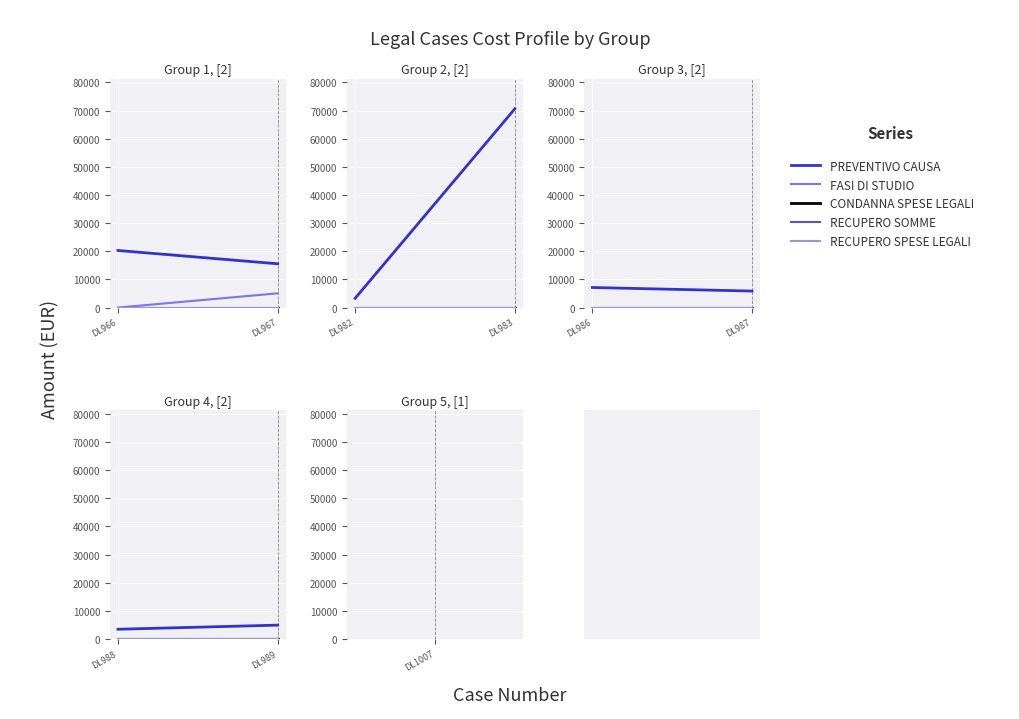

Between DL988 and DL989, which series saw the biggest shift?

PREVENTIVO CAUSA